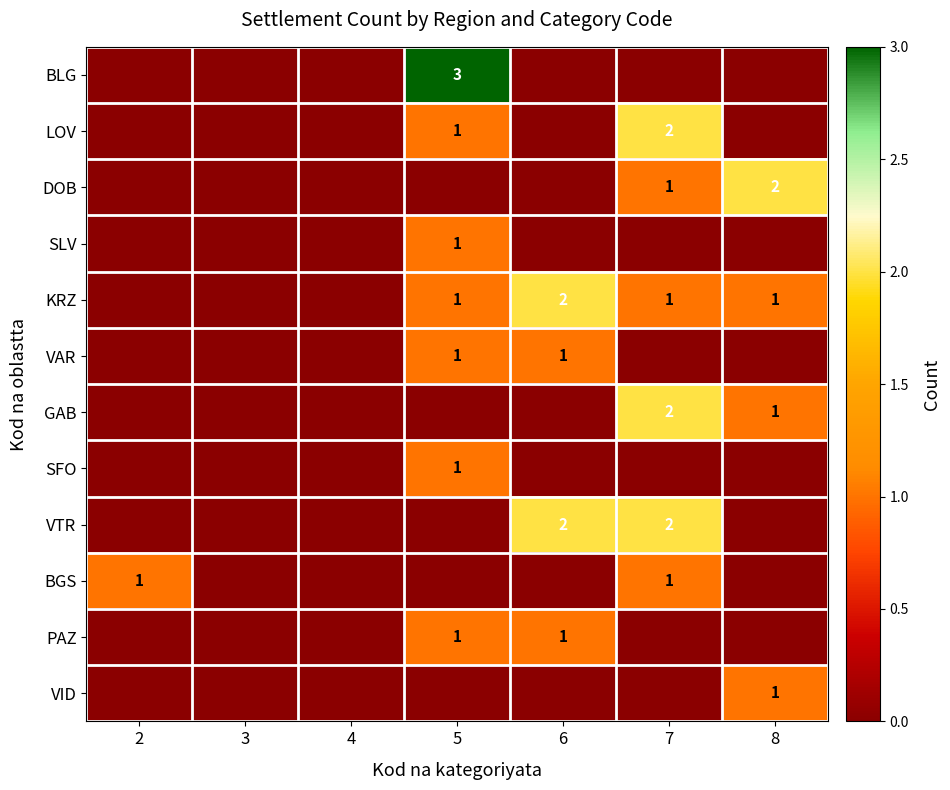

True or false: GAB has a value of 1 at 8.

True